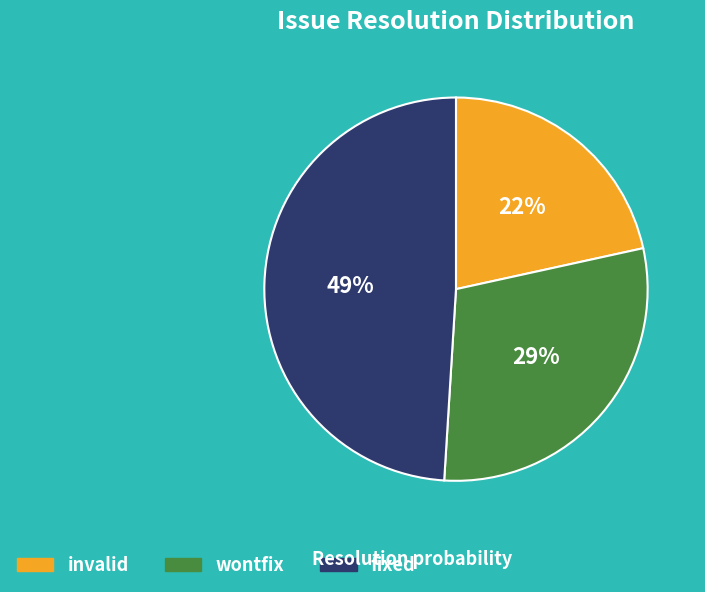

Combined, do wontfix and fixed account for over 50%?

Yes